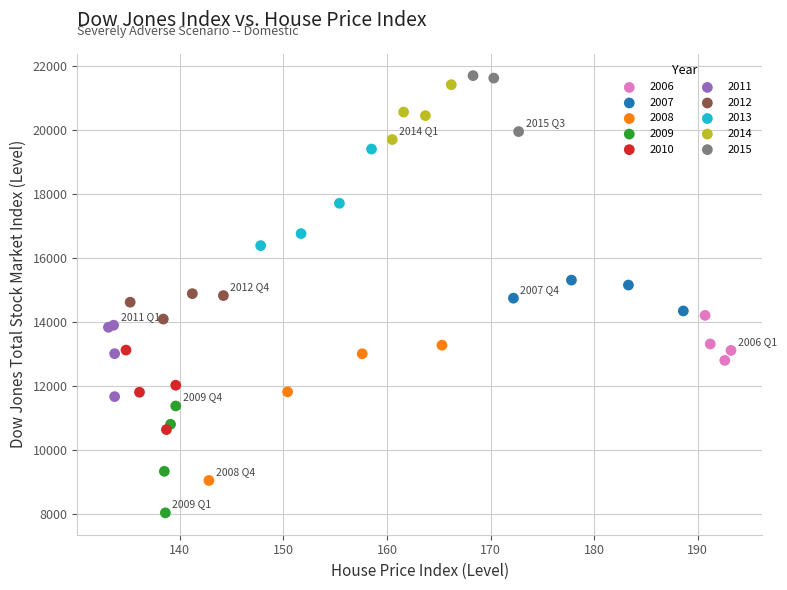

Which series reaches the maximum Y coordinate?

2015